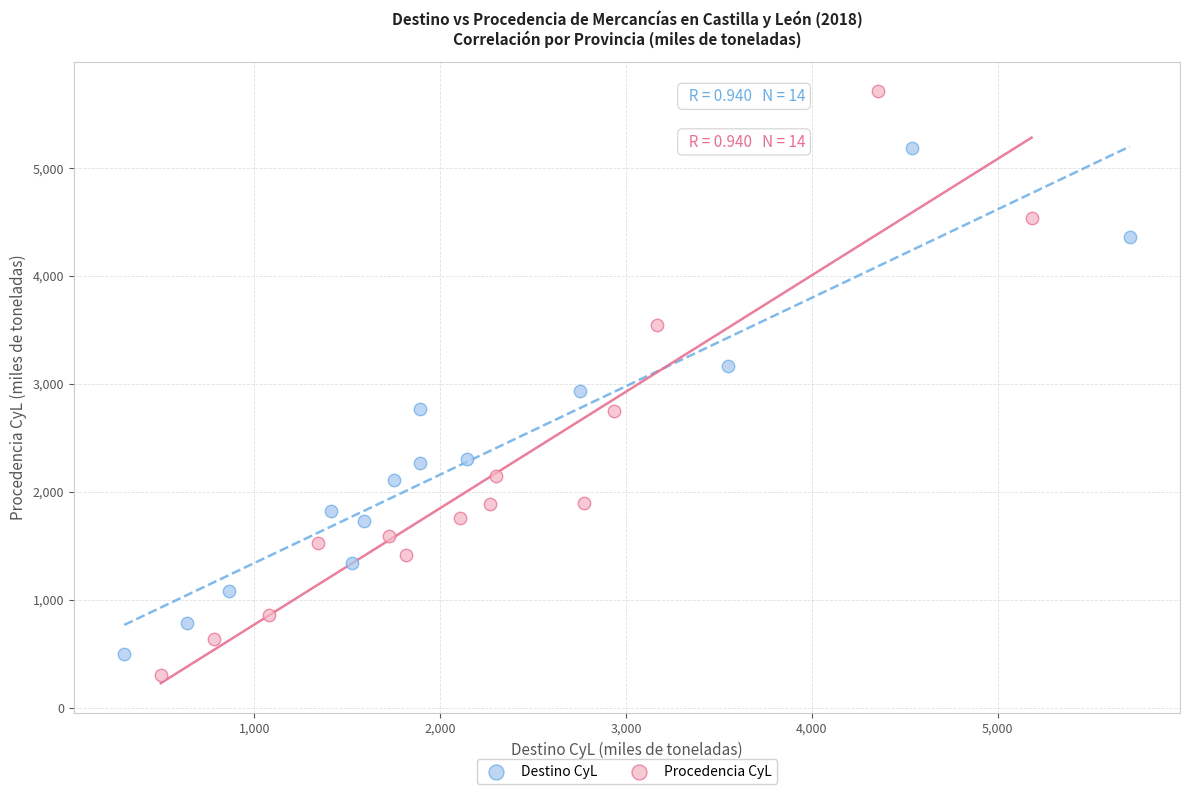

Which series contains the highest Y value?

Procedencia CyL